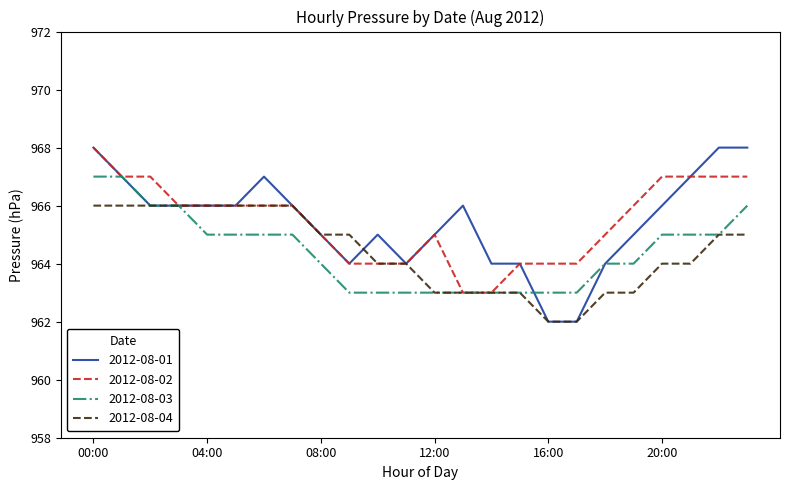

What is the minimum value for 2012-08-04?

962